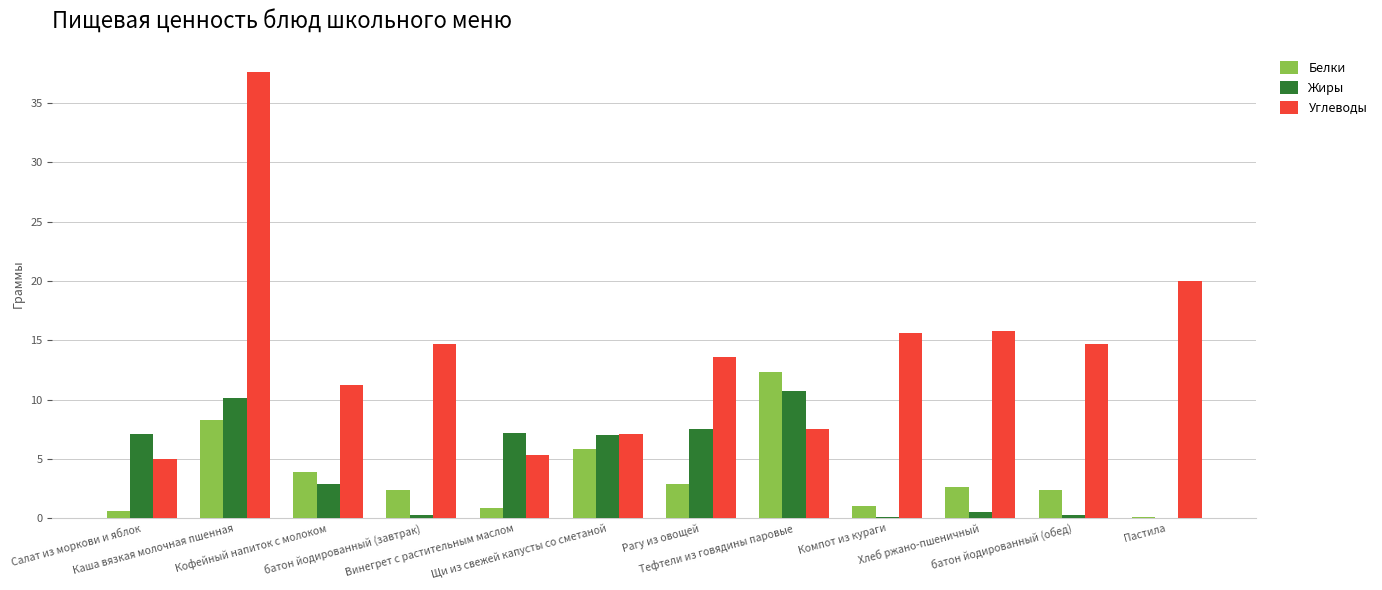

Which series has the largest total across all categories?

Углеводы